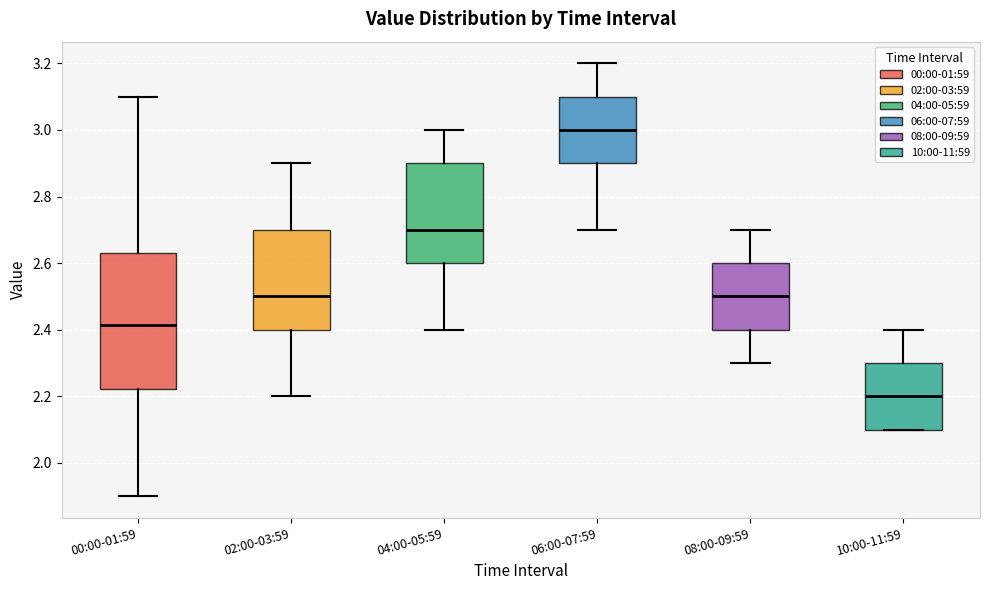

Reading left to right, transcribe this box plot: for each box, give where its median line is, the range the box spans, and where its two whiskers end, as read against the y-axis. The values are not printed on the chart, so give them approximately, as read against the axis.

00:00-01:59: median 2.42, box 2.22 to 2.64, whiskers 1.90 to 3.10
02:00-03:59: median 2.50, box 2.40 to 2.70, whiskers 2.20 to 2.90
04:00-05:59: median 2.70, box 2.60 to 2.90, whiskers 2.40 to 3.00
06:00-07:59: median 3.00, box 2.90 to 3.10, whiskers 2.70 to 3.20
08:00-09:59: median 2.50, box 2.40 to 2.60, whiskers 2.30 to 2.70
10:00-11:59: median 2.20, box 2.10 to 2.30, whiskers 2.10 to 2.40